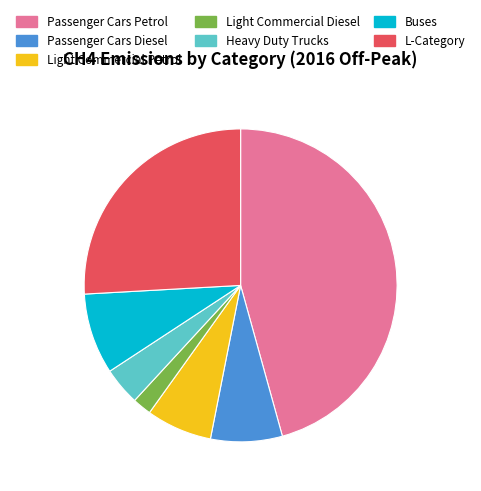

Does any single category account for the majority?

No